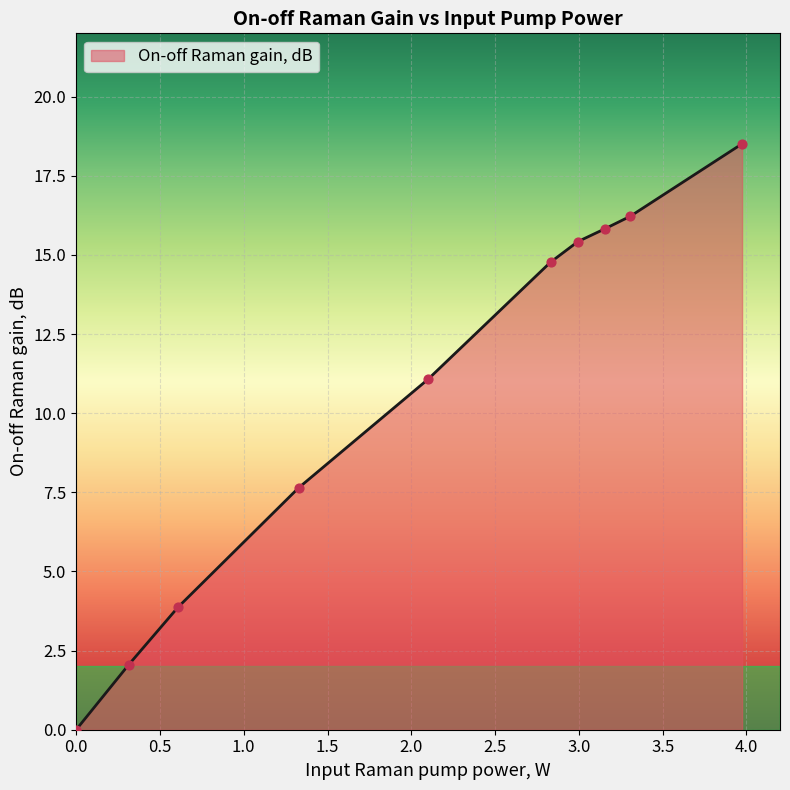

What is the difference between the maximum and minimum values?

18.5